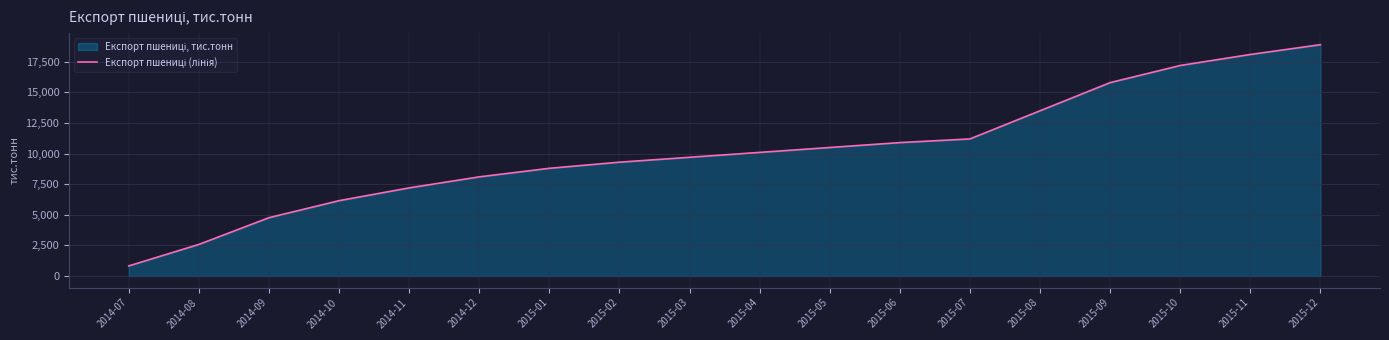

Approximately how many times larger is the value at 2015-05 compared to 2014-07?

12.7